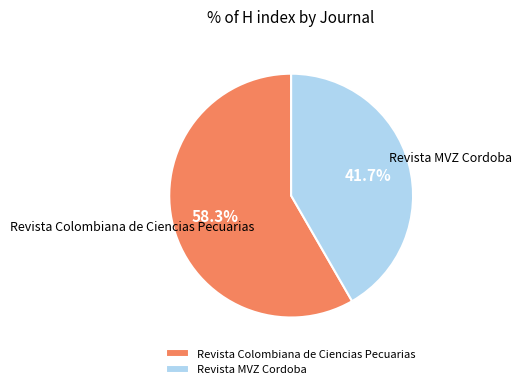

To the nearest percent, what portion does Revista Colombiana de Ciencias Pecuarias represent?

58%